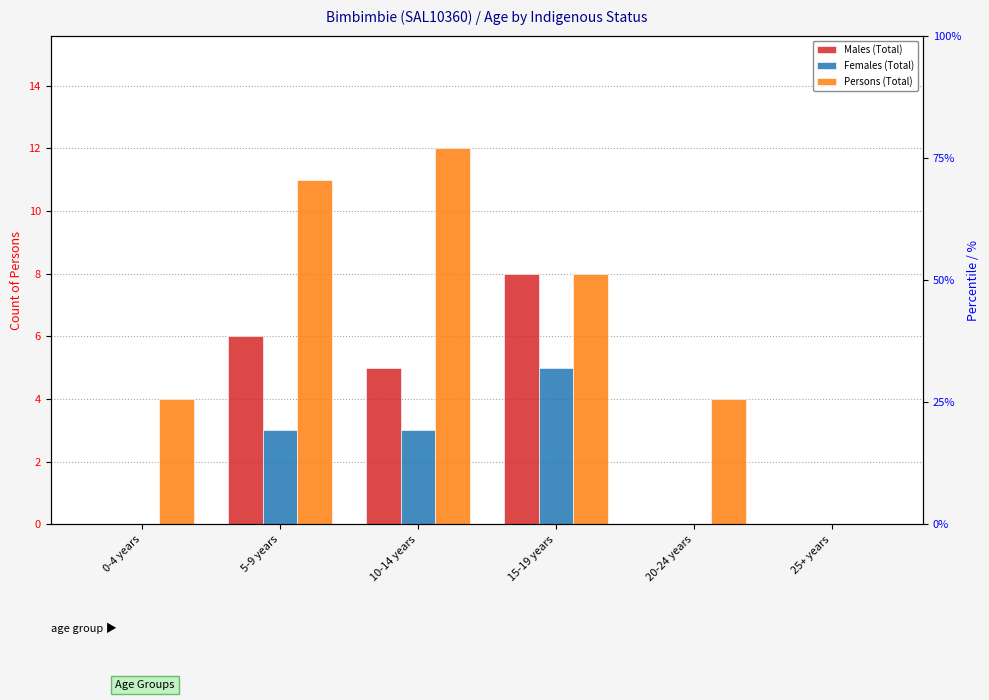

Which series changed the most between 15-19 years and 25+ years?

Males (Total)